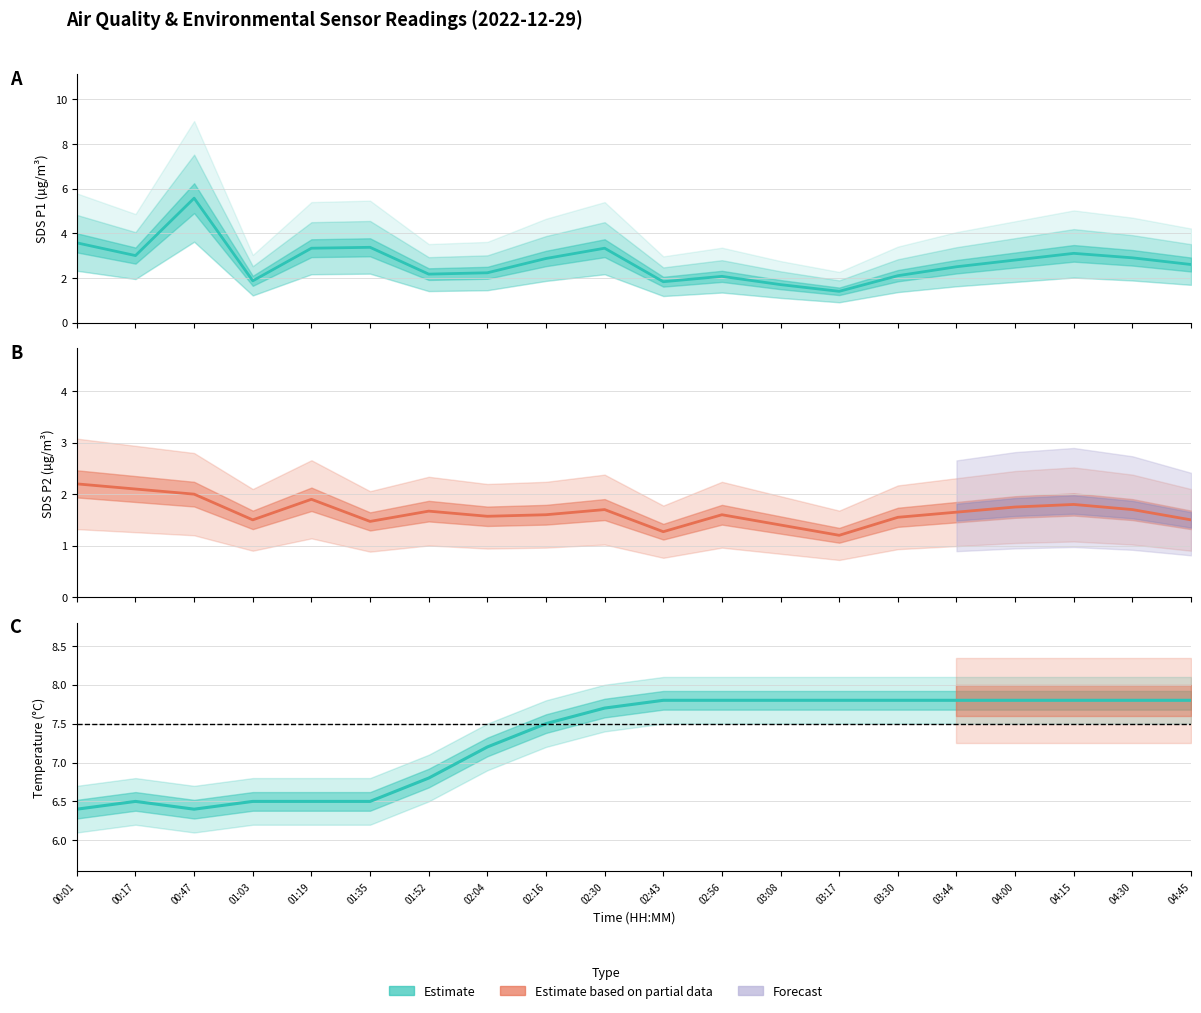

What position from the left is 03:17?

14